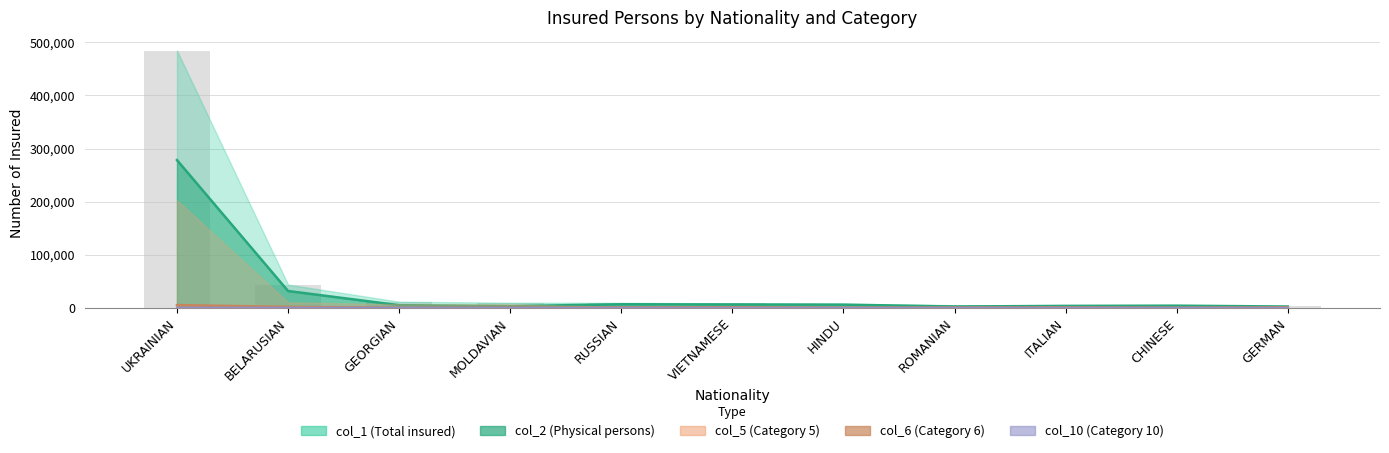

Is it true that col_2 (Physical persons) equals 31609 at BELARUSIAN?

True